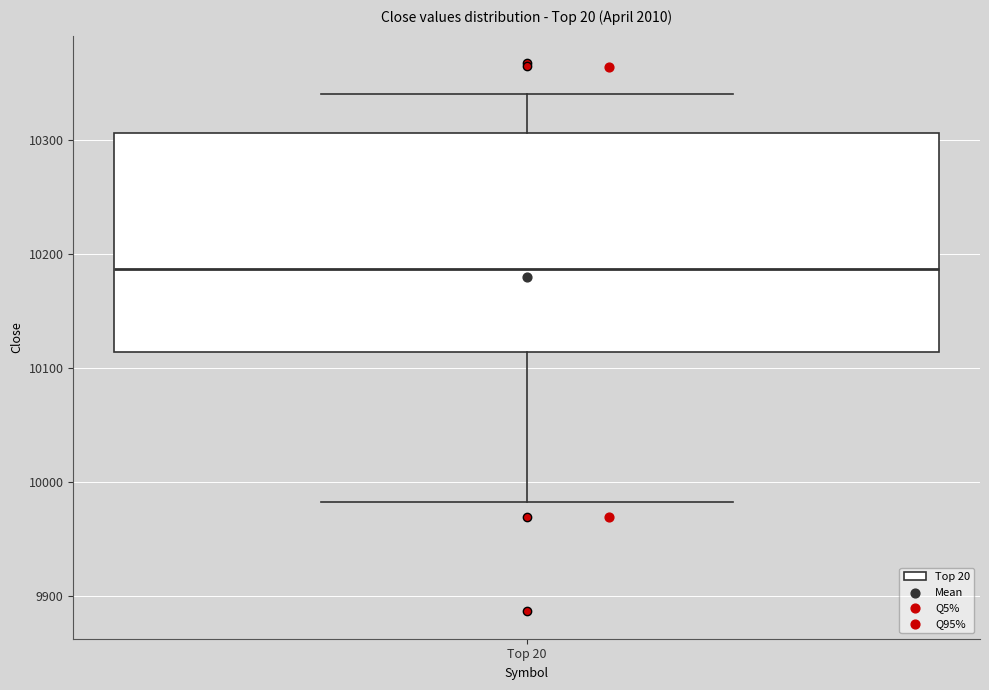

Transcribe this box plot: give where the median line is, the range the box spans, and where the two whiskers end, as read against the y-axis. The values are not printed on the chart, so give them approximately, as read against the axis.

median 10190, box 10110 to 10310, whiskers 9980 to 10340